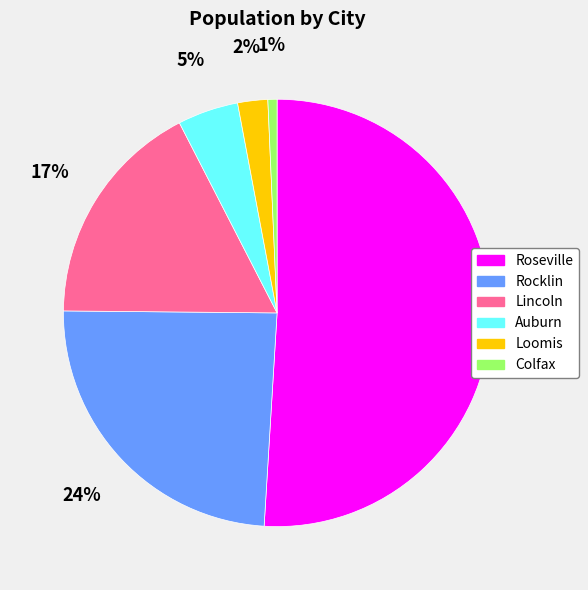

To the nearest percent, what is the average slice percentage?

17%